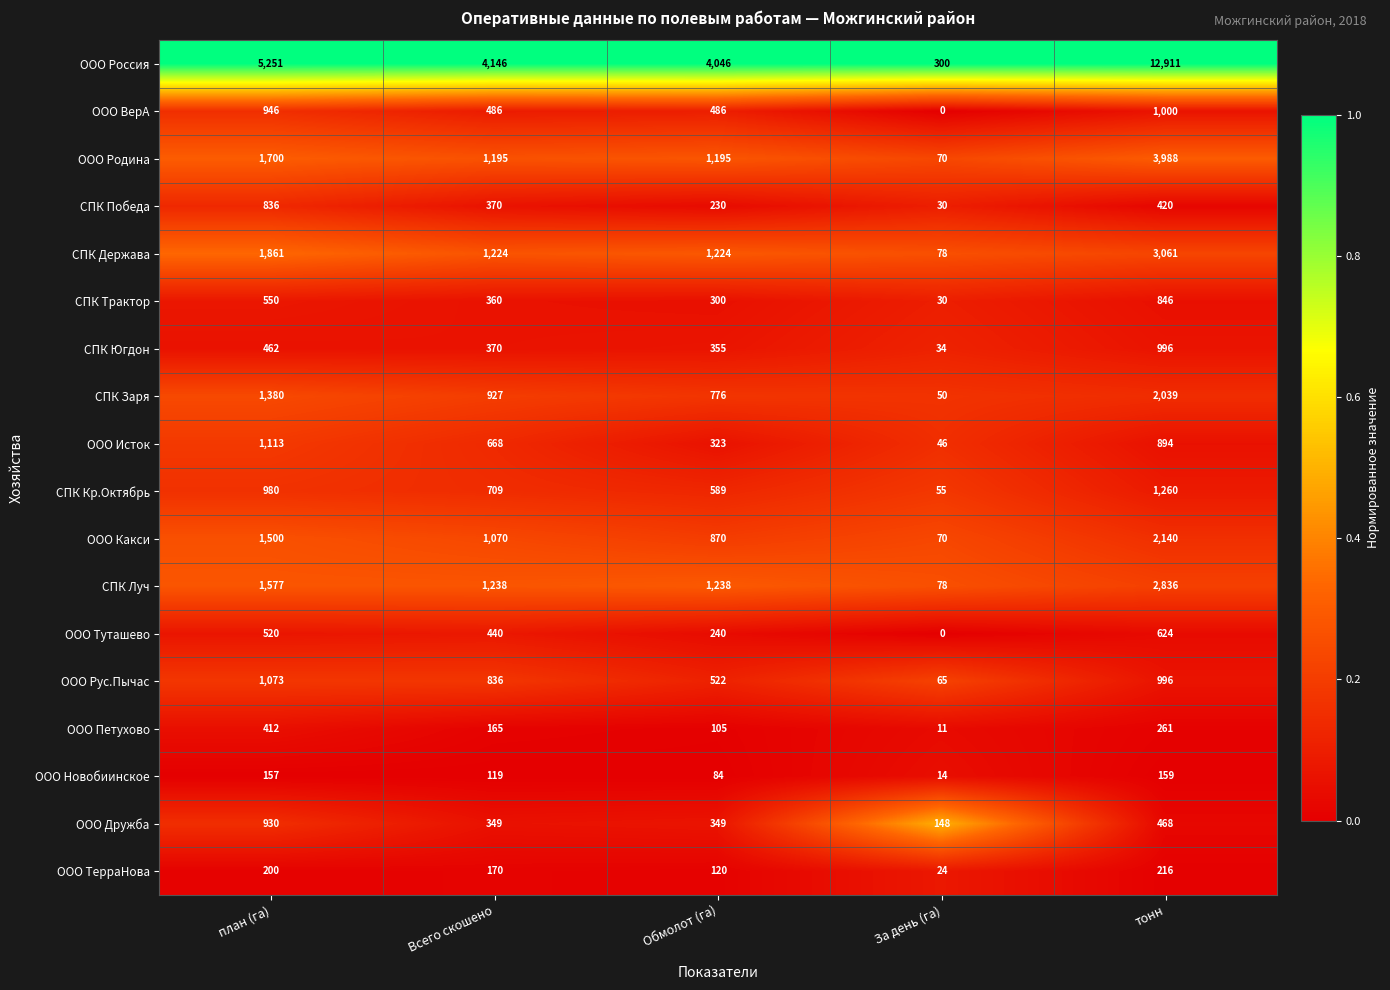

What is the spread (max minus min) of values at план (га)?

5094